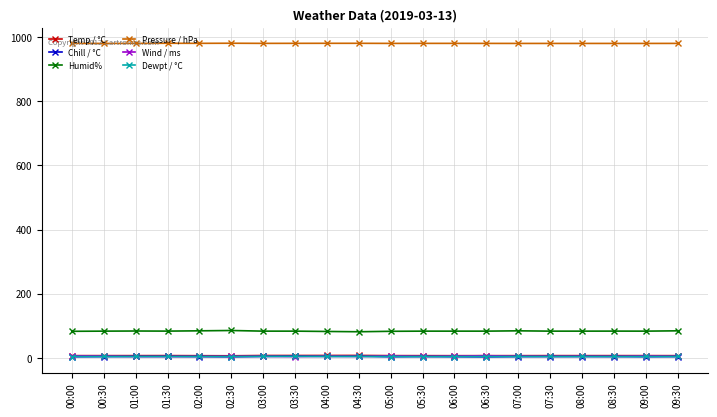

What are all the series names shown in the legend?

Temp / °C, Chill / °C, Humid%, Pressure / hPa, Wind / ms, Dewpt / °C